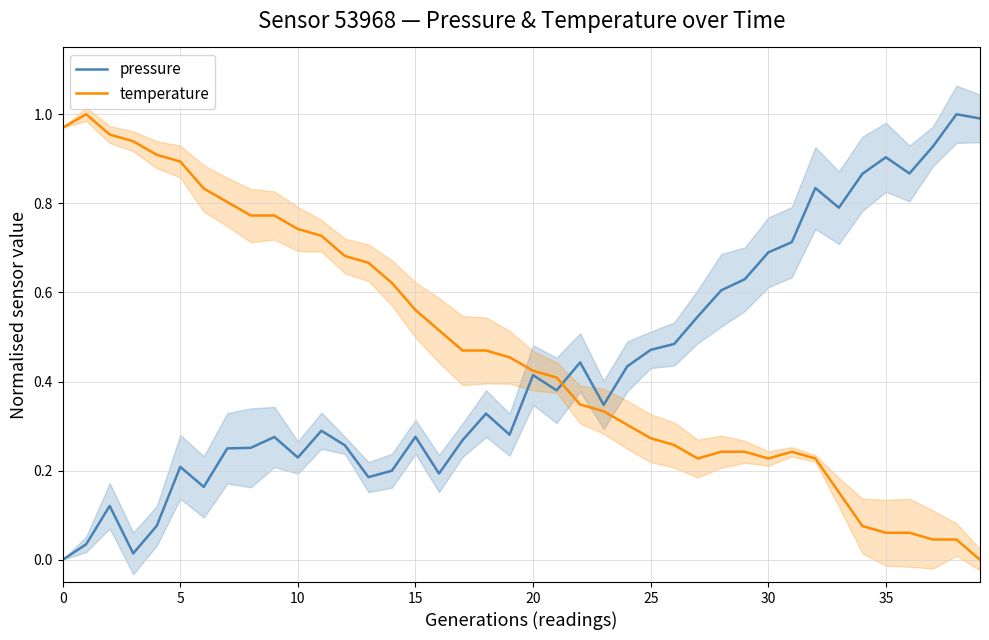

How many categories are shown in the chart?

40